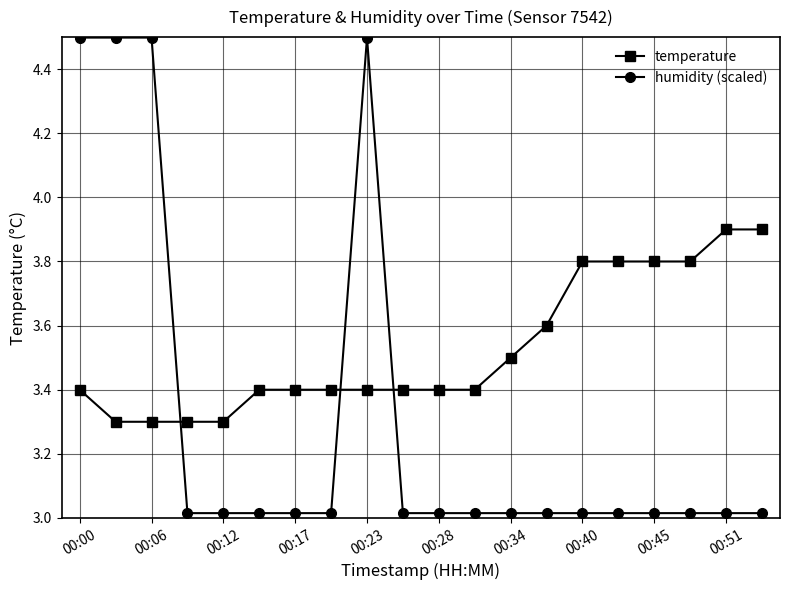

True or false: humidity (scaled) has more than 0 interior local peaks.

True